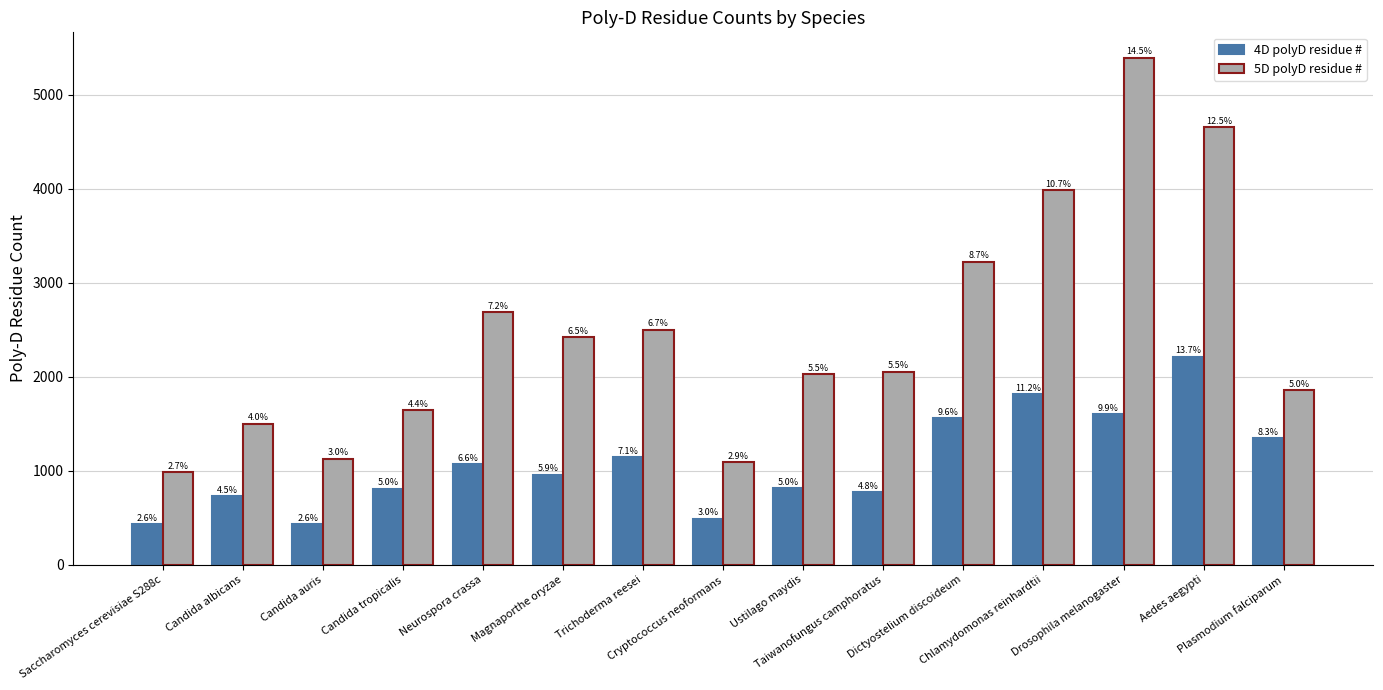

What is the sum of all 5D polyD residue # values?

37160